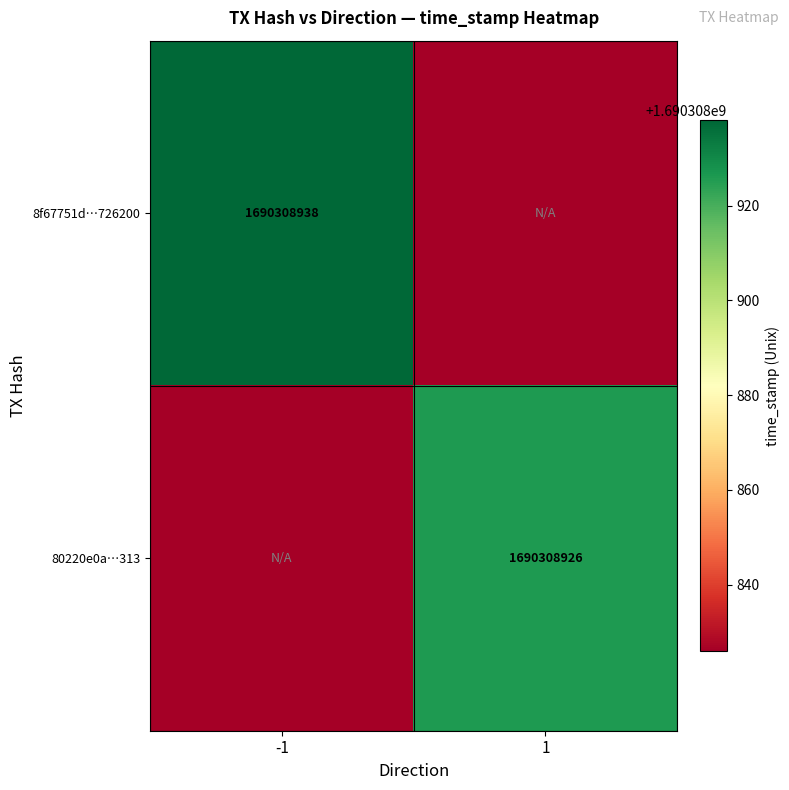

Reading left to right, extract all data points from this chart.

8f67751d393b7ec68056003e896303481726200: -1	1690308938
80220e0aad23c7ab001c291998339a0b1d91313: 1	1690308926